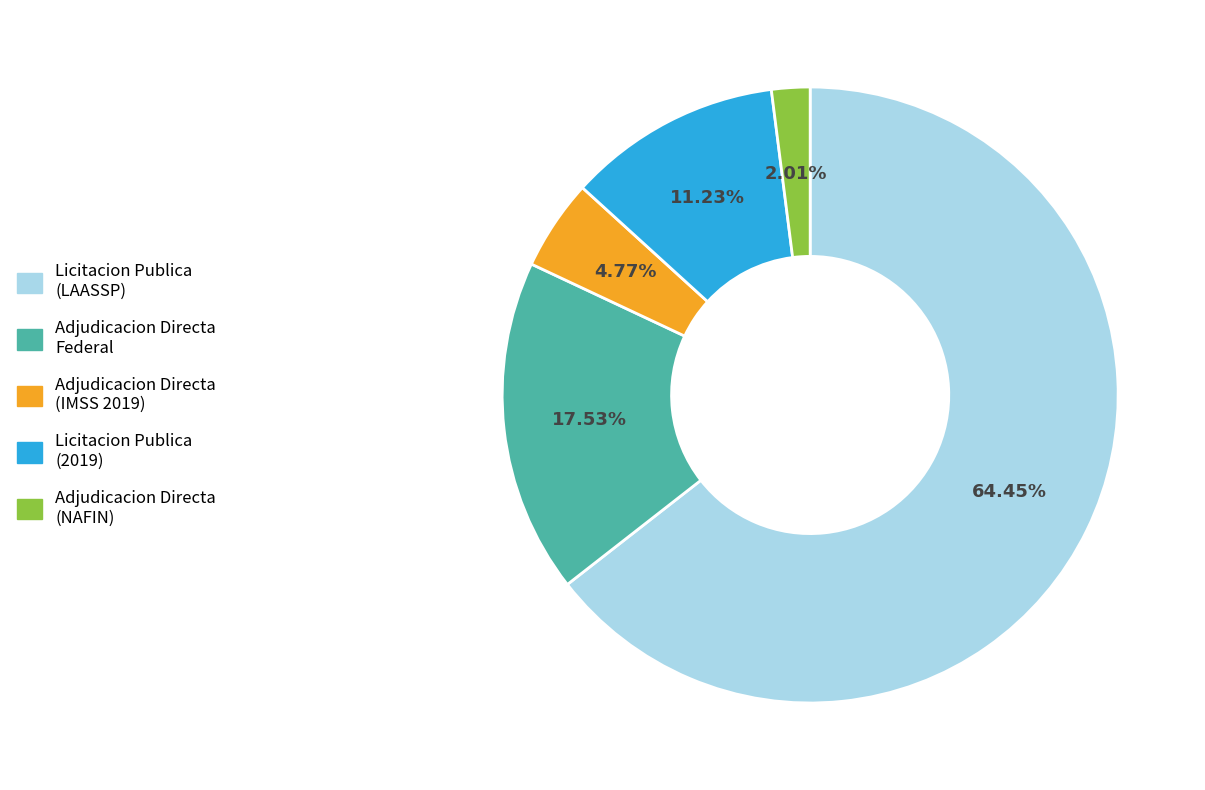

Count the number of slices in the pie.

5